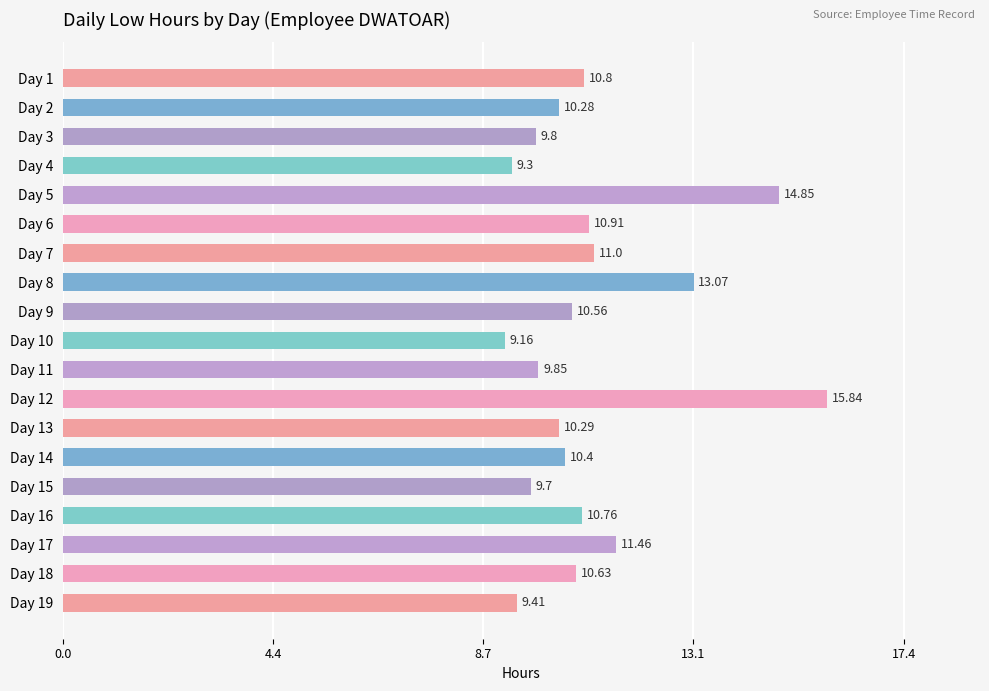

Rank the categories by value from highest to lowest.

Day 12, Day 5, Day 8, Day 17, Day 7, Day 6, Day 1, Day 16, Day 18, Day 9, Day 14, Day 13, Day 2, Day 11, Day 3, Day 15, Day 19, Day 4, Day 10